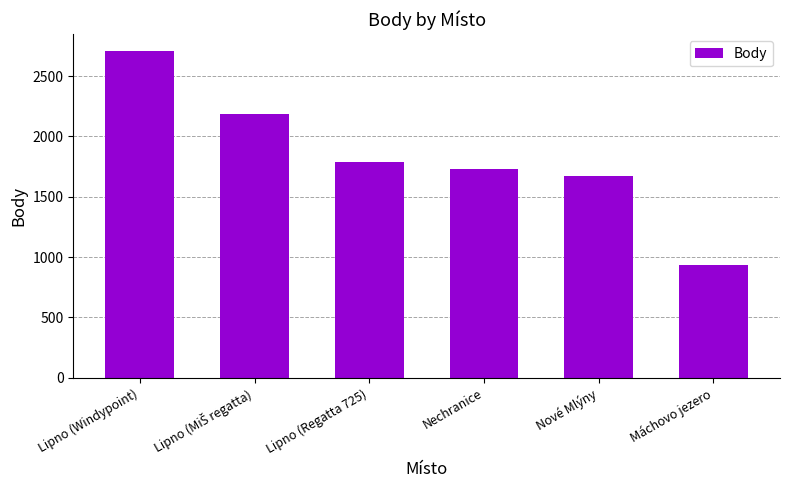

At which label is the value closest to 1821?

Lipno (Regatta 725)